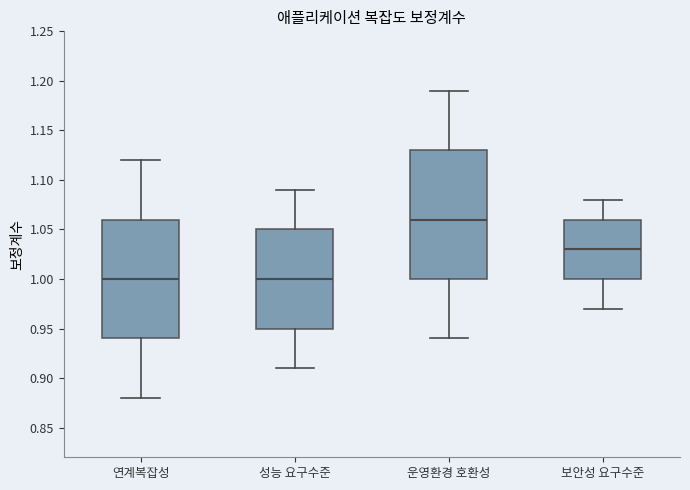

Comparing the boxes themselves (not the whiskers), which one is the tallest?

운영환경 호환성